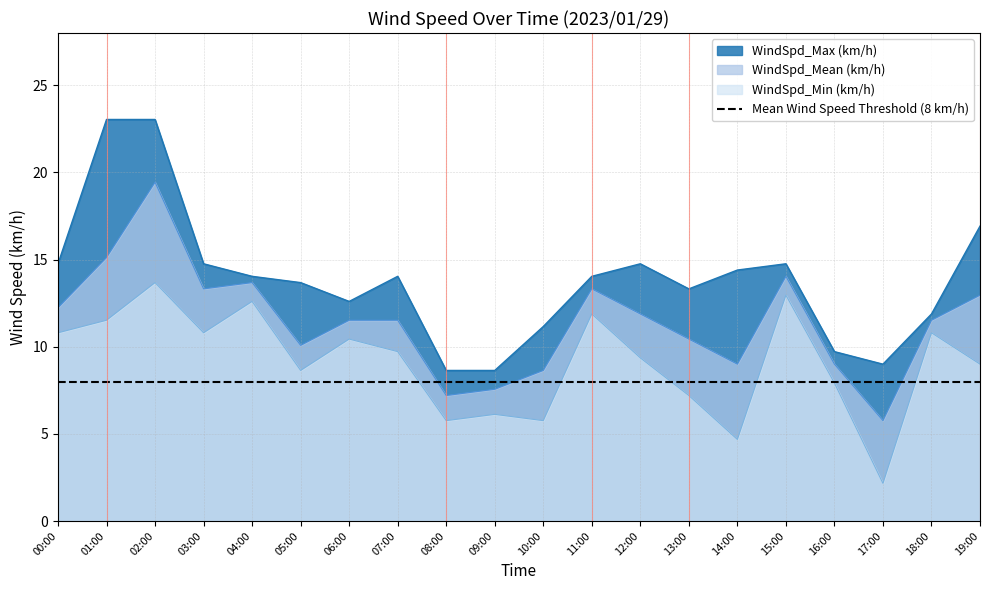

What is the difference between the maximum and minimum values in the WindSpd_Mean (km/h) series?

13.7